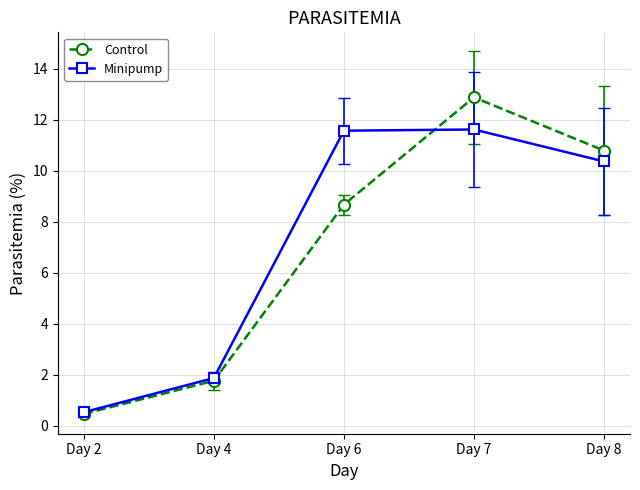

What is the value of the Control point at the 1st from the left?

0.5